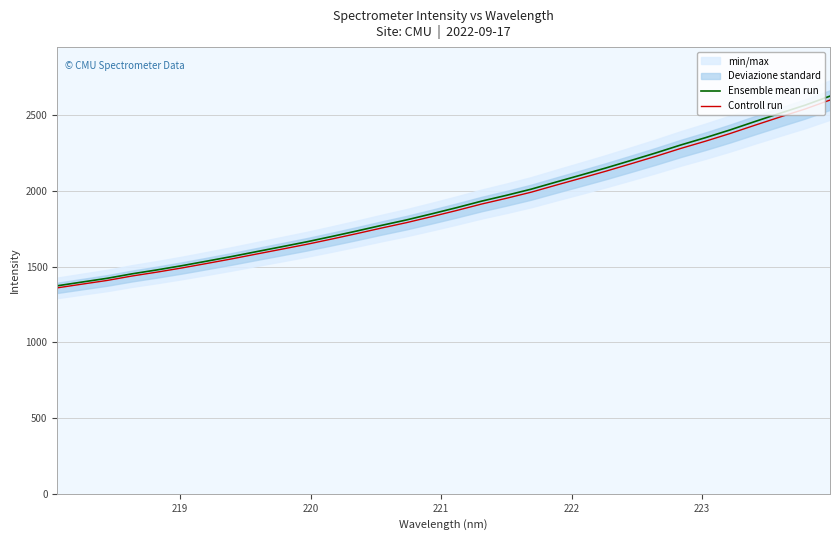

Count the number of categories in the chart.

32